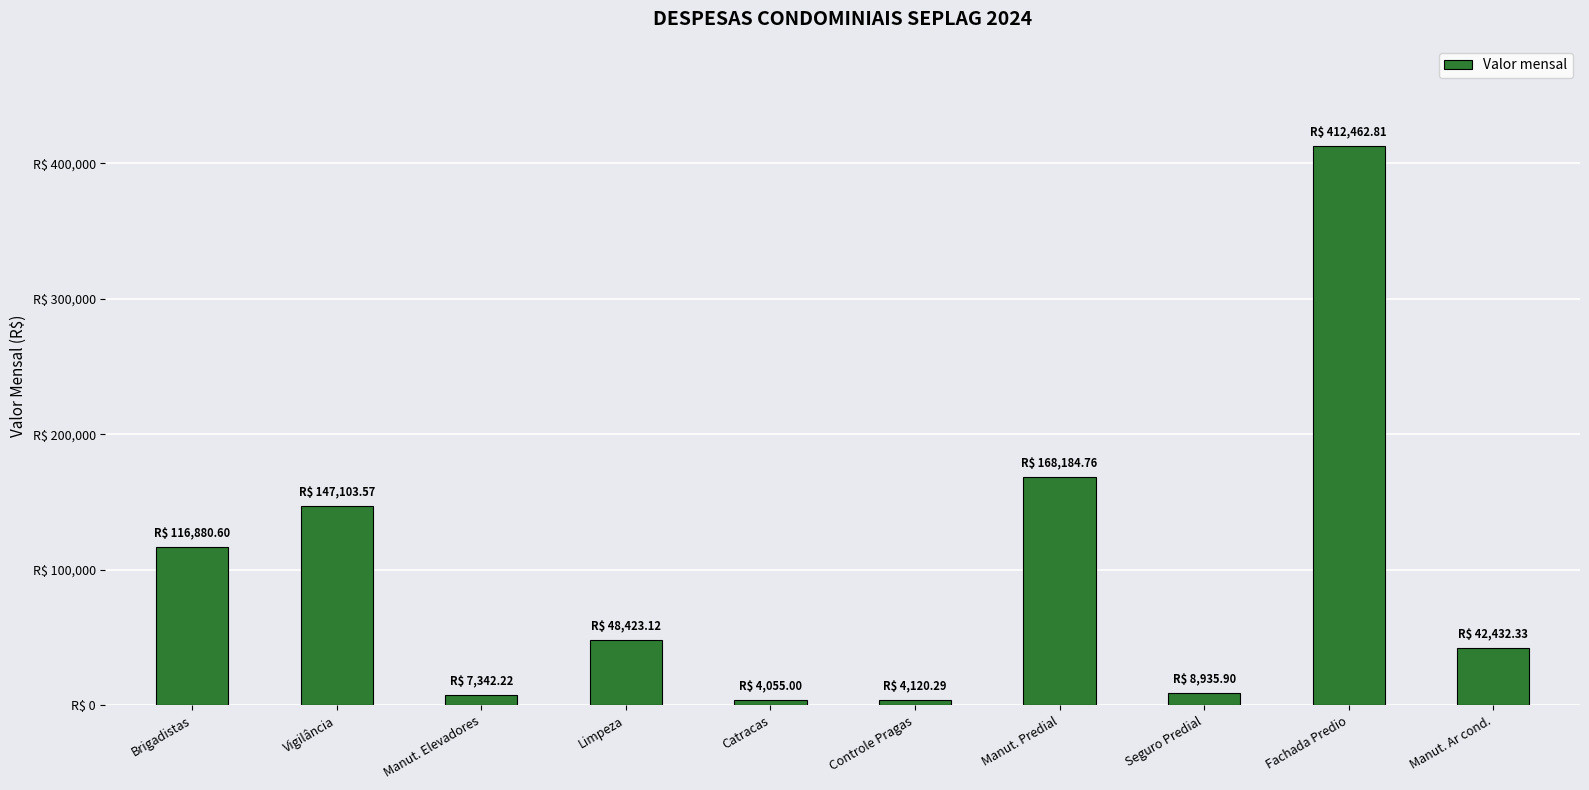

What is the label of the 9th bar from the left?

Fachada Predio